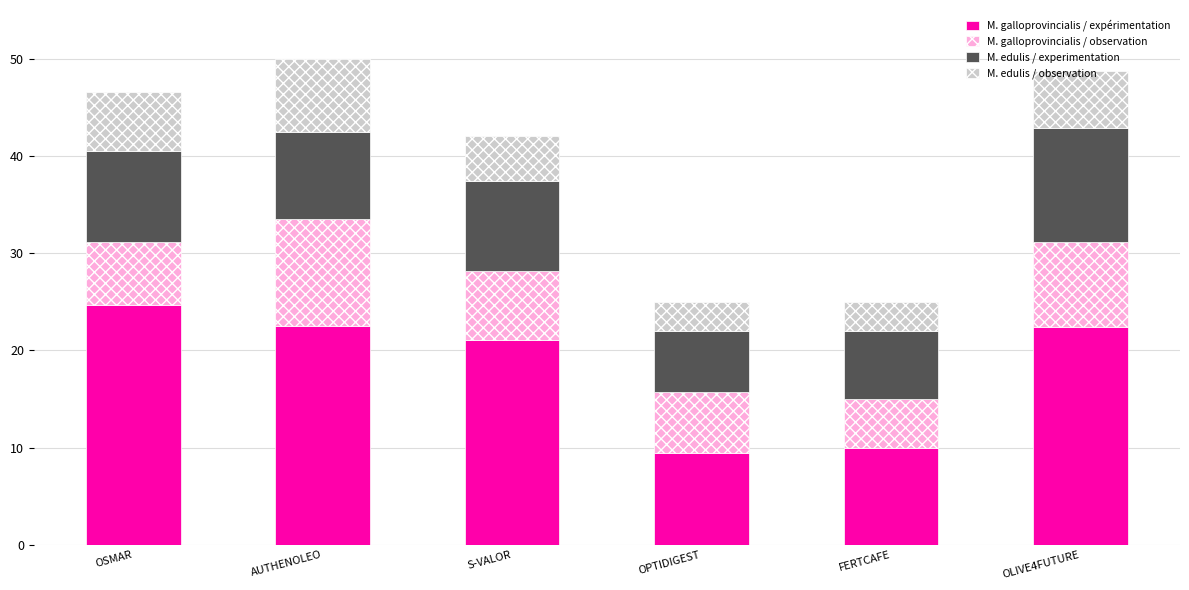

What value does the M. galloprovincialis / expérimentation series have at OSMAR?

24.7